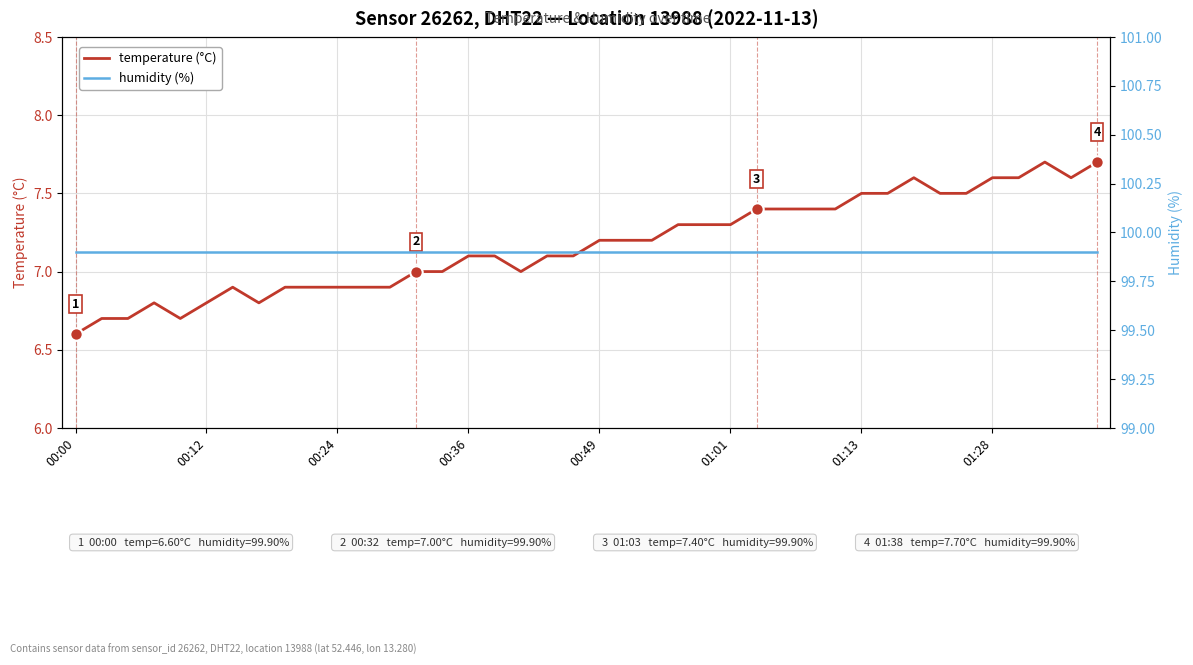

Is the value of temperature at 11 greater than the value of humidity at 15?

No